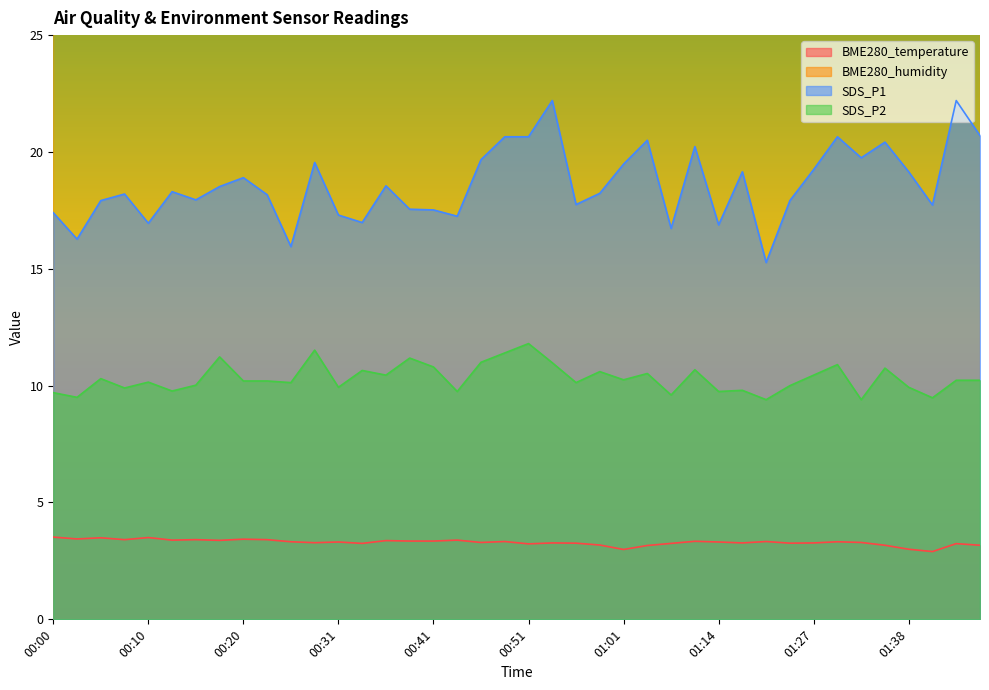

Which series has the largest range (max minus min)?

SDS_P1